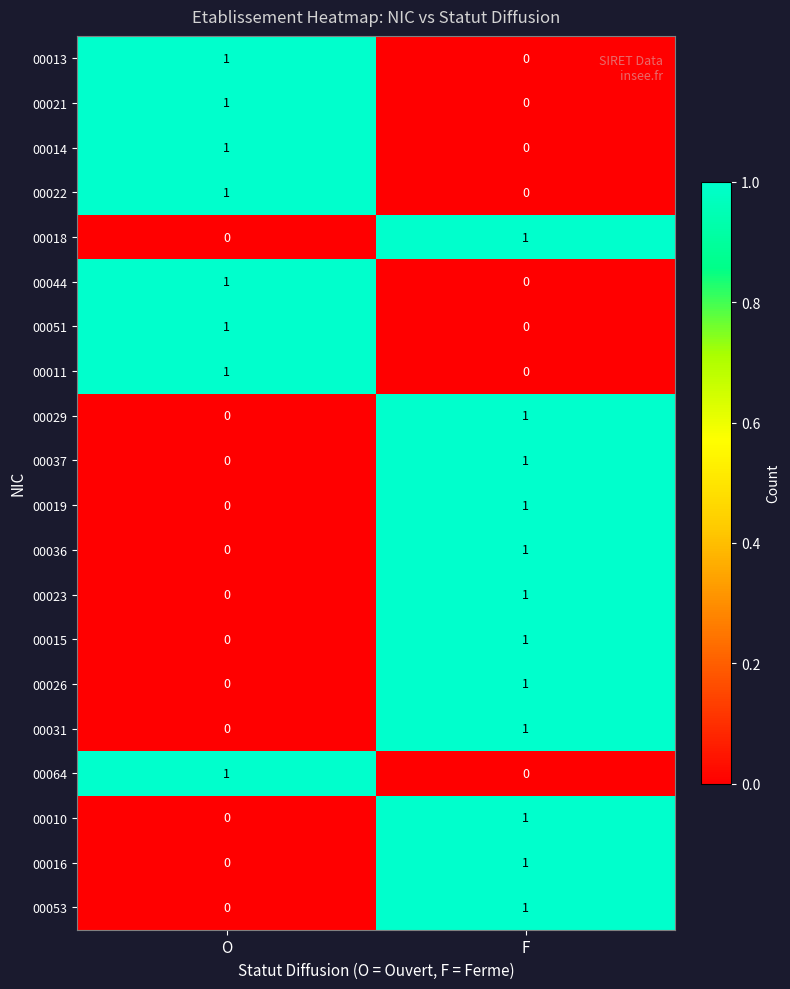

At which label is 00021 closest to 0?

F